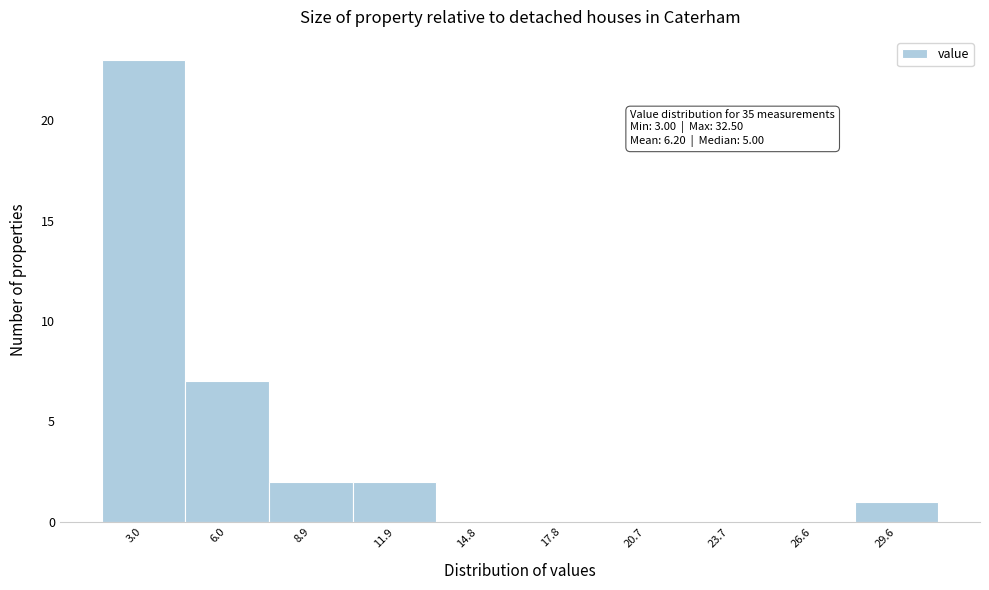

Reading left to right, transcribe all the data shown in this chart.

3.0=23	6.0=7	8.9=2	11.9=2	14.8=0	17.8=0	20.7=0	23.7=0	26.6=0	29.6=1